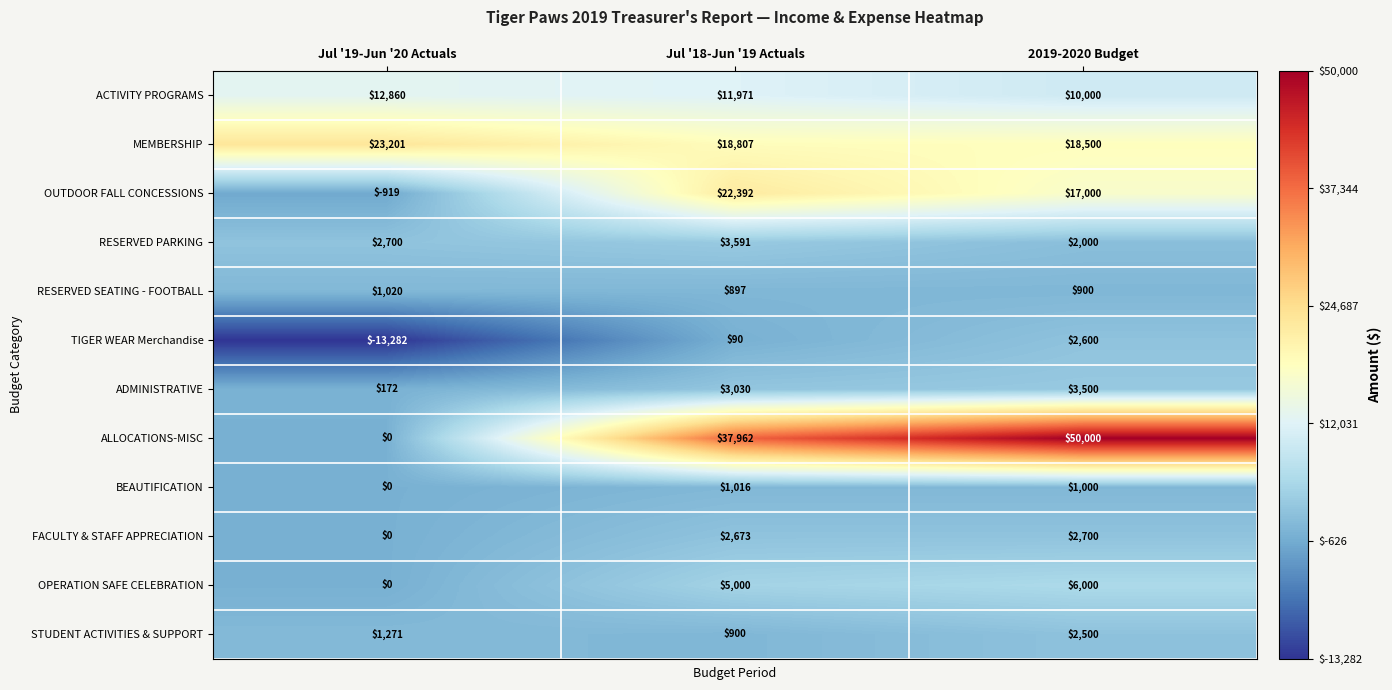

What value does the ADMINISTRATIVE series have at Jul '19-Jun '20 Actuals, to the nearest 50?

150